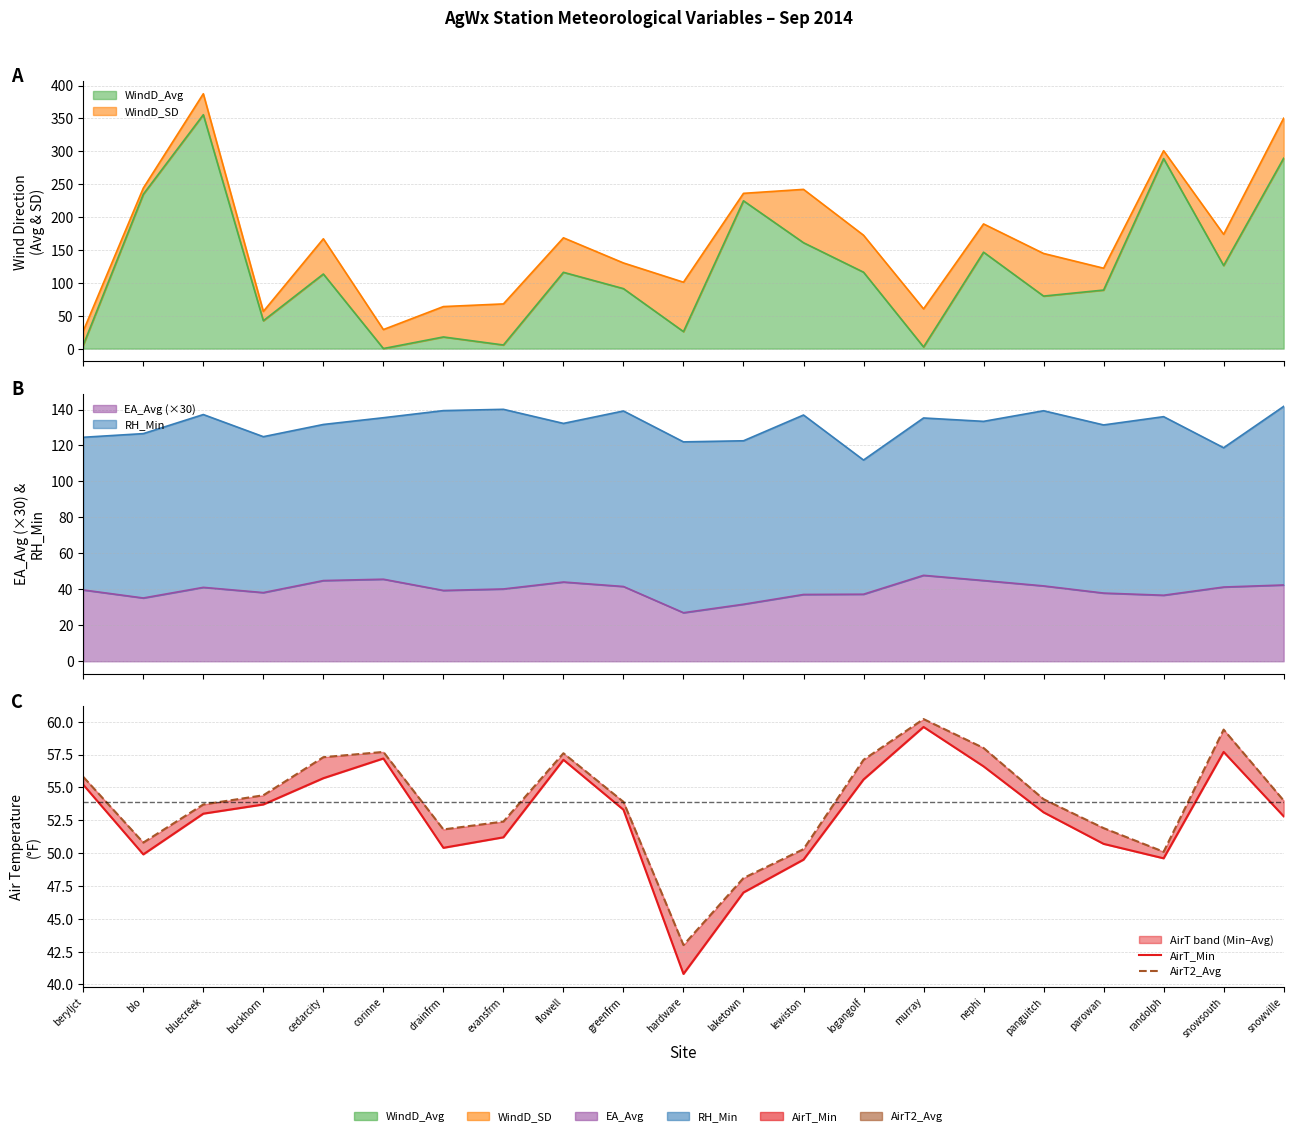

Is it true that AirT_Min equals 20.8 at blo?

False